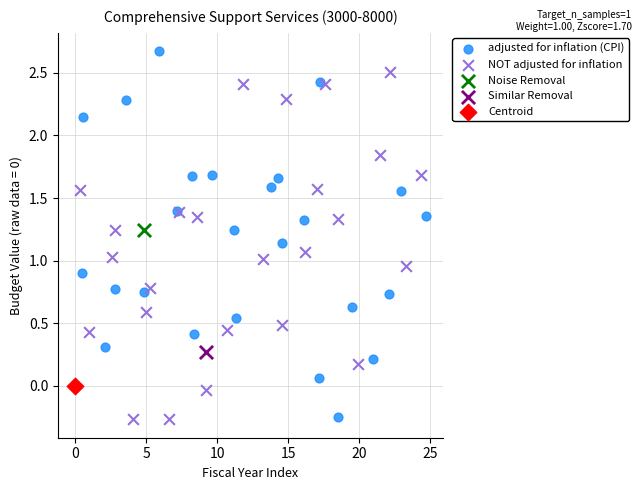

What are all the series names shown in the legend?

adjusted for inflation (CPI), NOT adjusted for inflation, Noise Removal, Similar Removal, Centroid